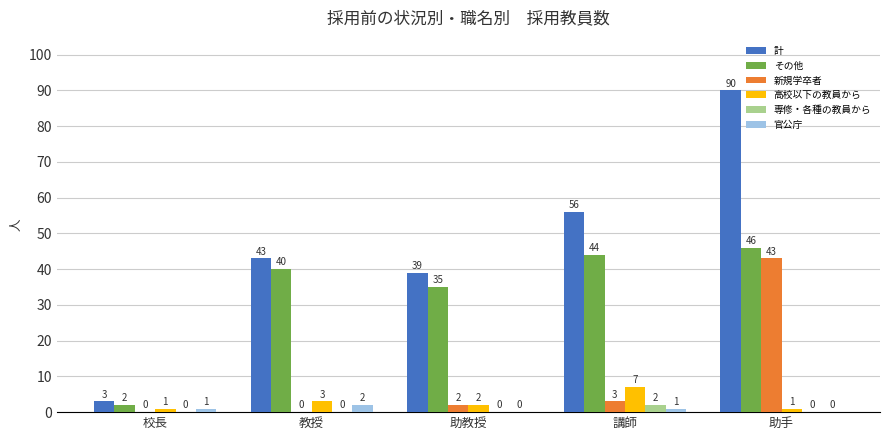

Which series has the widest spread of values?

計